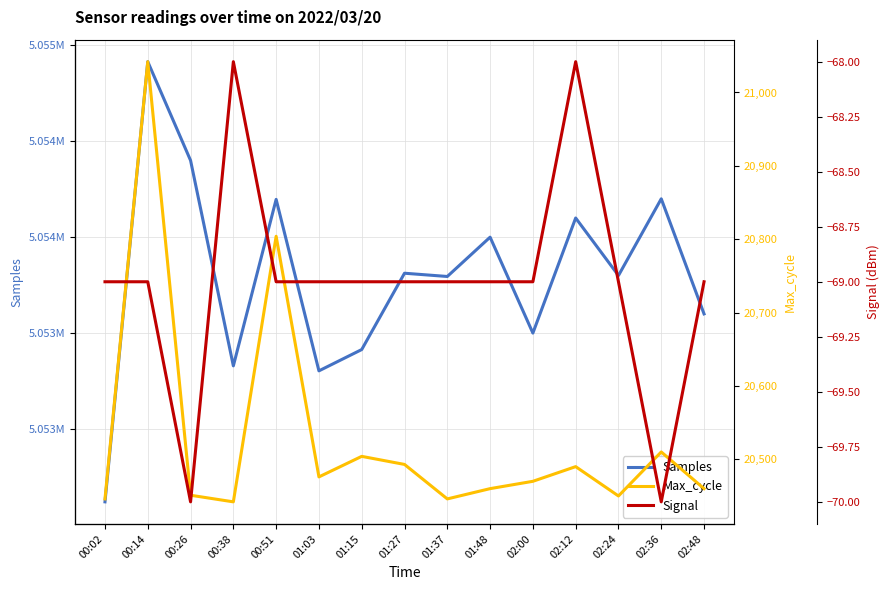

True or false: Samples and Signal cross at least once.

False